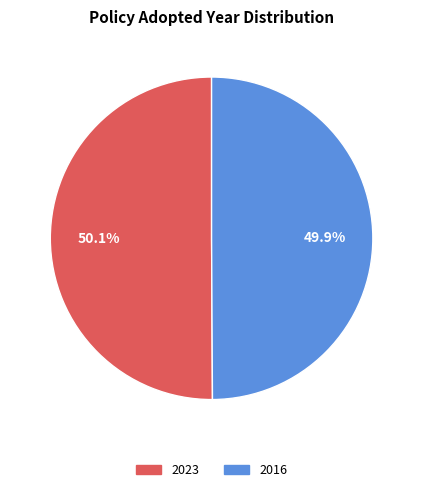

Is there a majority slice in this chart?

Yes